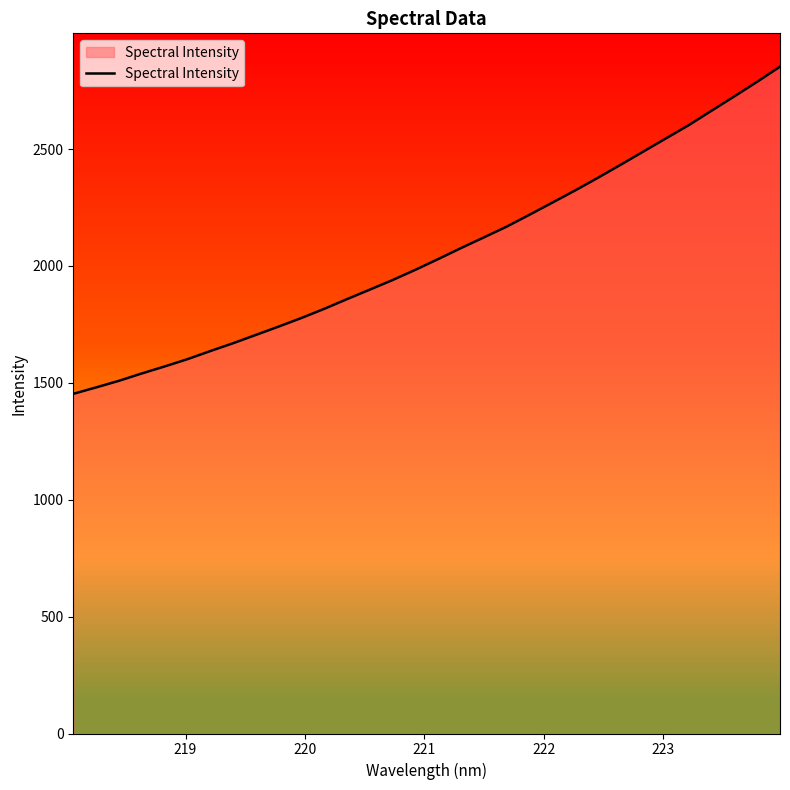

What is the minimum value shown in the chart?

1453.1